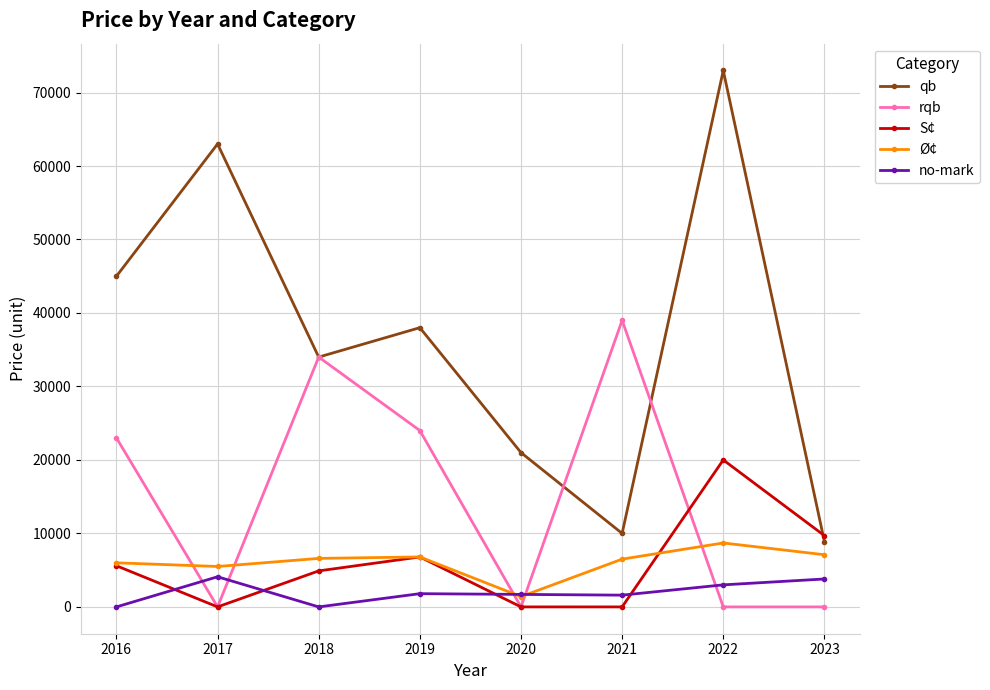

The rqb series shows 7193 at 2016. True or false?

False